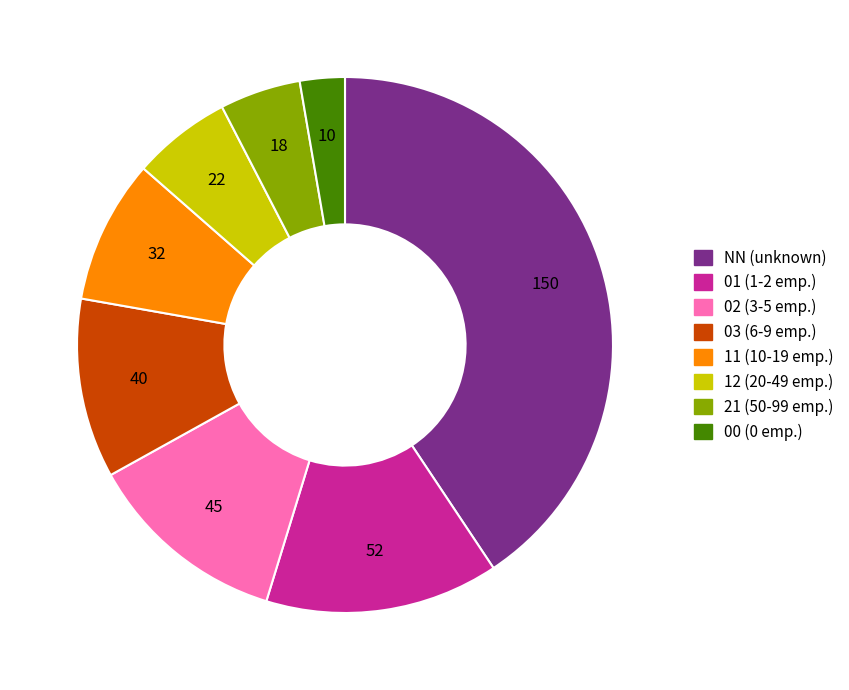

Which category has the biggest portion of the pie?

NN